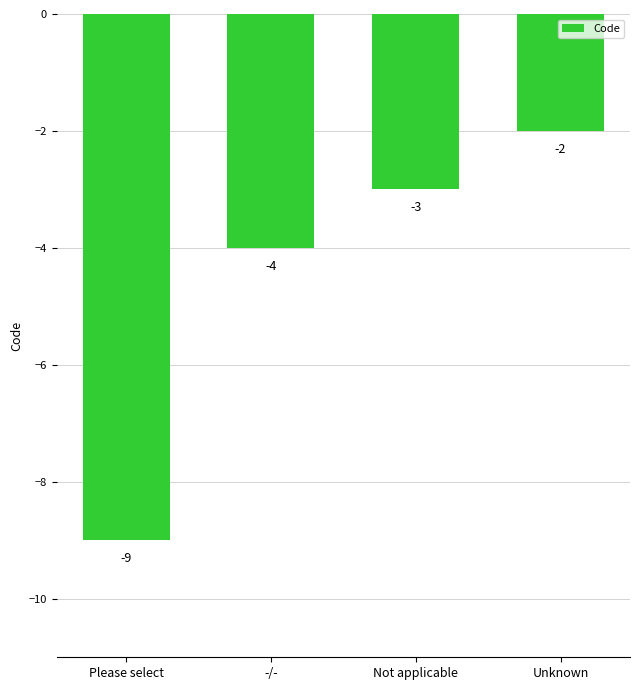

How many data points are less than -3?

2